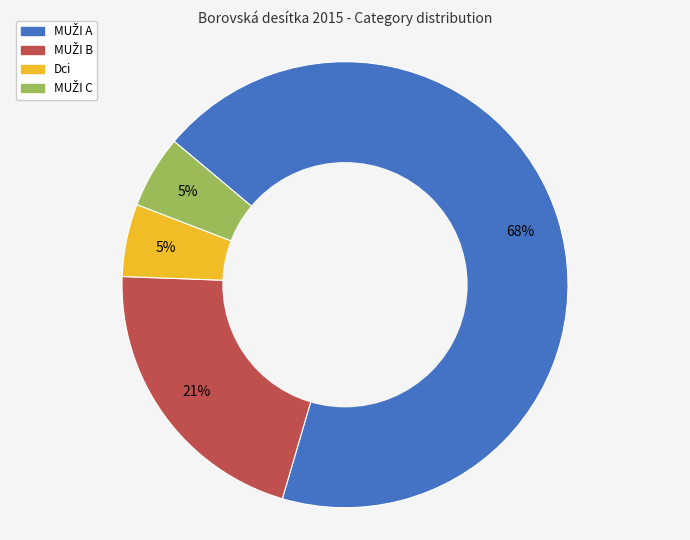

Does any single category account for the majority?

Yes